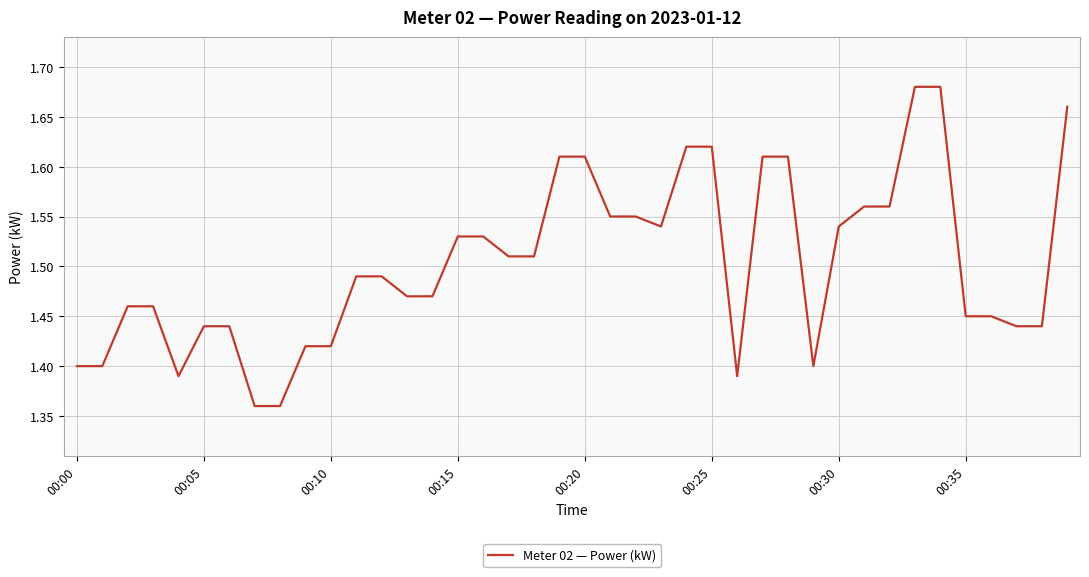

What is the difference between the second highest and second lowest values?

0.3